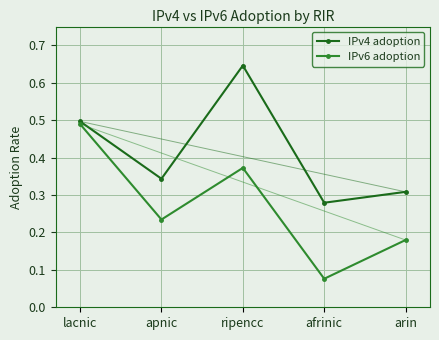

Which label corresponds to the largest value in the chart?

ripencc